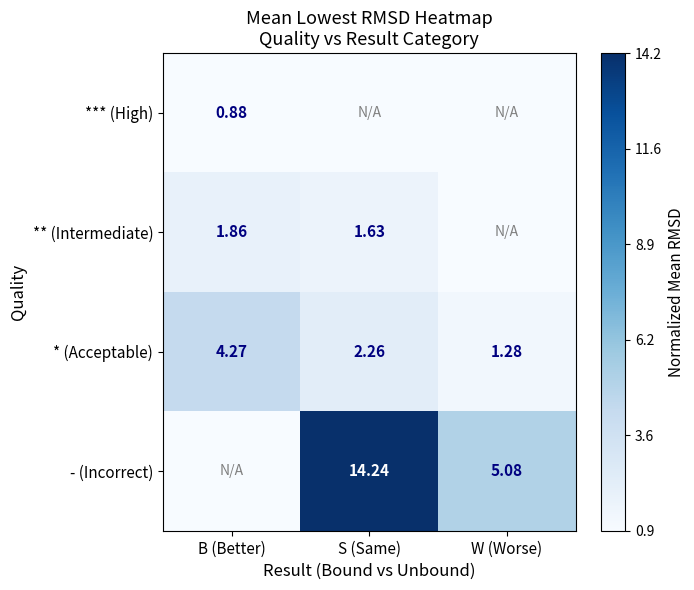

Rank the categories by * (Acceptable) value from lowest to highest.

W (Worse), S (Same), B (Better)